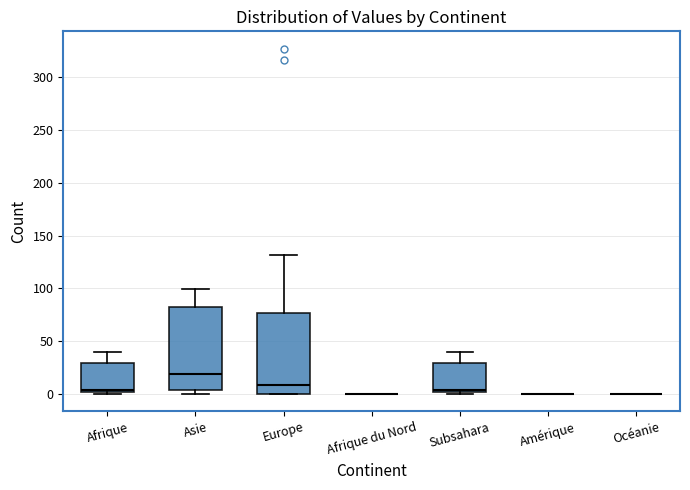

Reading left to right, transcribe this box plot: for each box, give where its median line is, the range the box spans, and where its two whiskers end, as read against the y-axis. The values are not printed on the chart, so give them approximately, as read against the axis.

Afrique: median 5, box 0 to 30, whiskers 0 (just below the box's lower edge) to 40
Asie: median 20, box 5 to 80, whiskers 0 to 100
Europe: median 10, box 0 to 75, whiskers 0 to 130
Afrique du Nord: box collapsed to a line at 0, whiskers 0 to 0
Subsahara: median 5, box 0 to 30, whiskers 0 (just below the box's lower edge) to 40
Amérique: box collapsed to a line at 0, whiskers 0 to 0
Océanie: box collapsed to a line at 0, whiskers 0 to 0